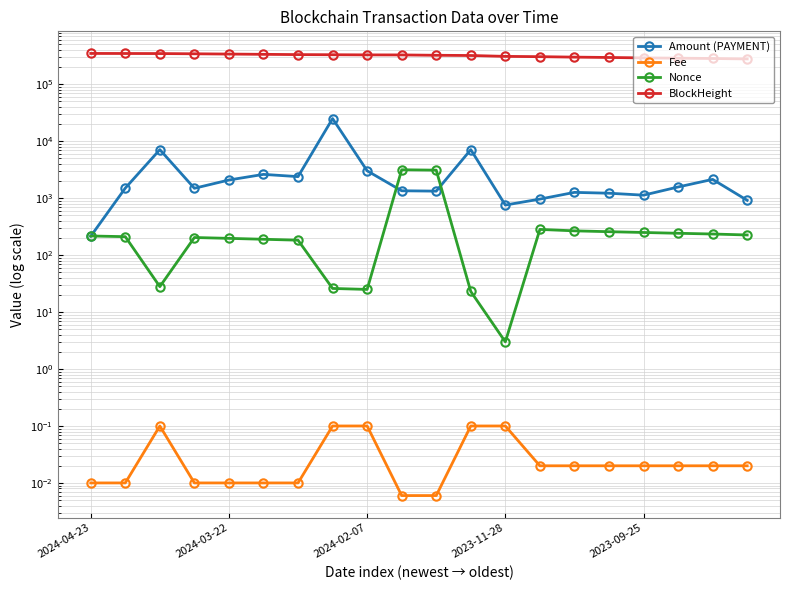

What is the maximum value for BlockHeight?

348188.0